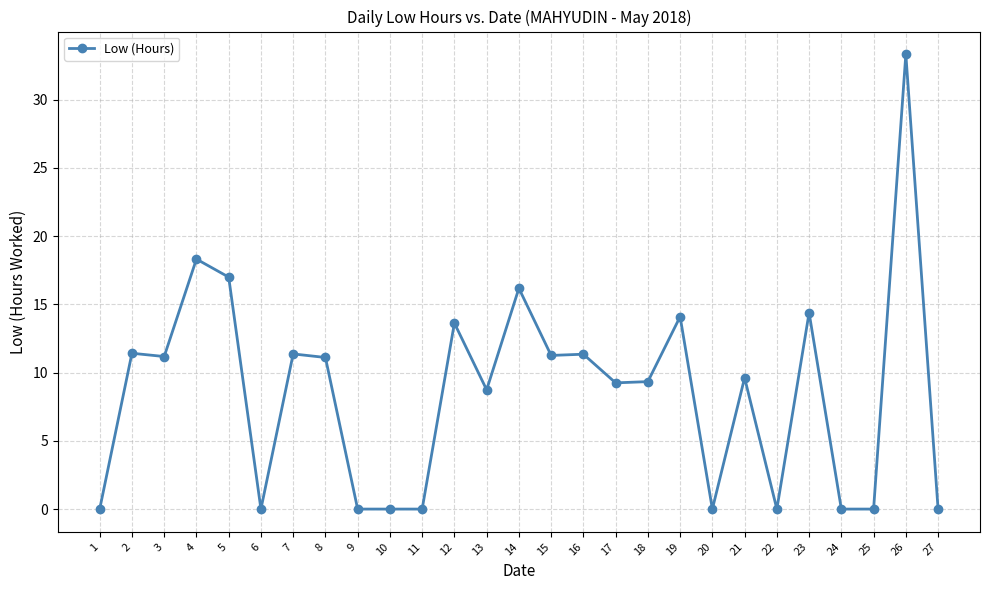

How many data points are above 9?

16